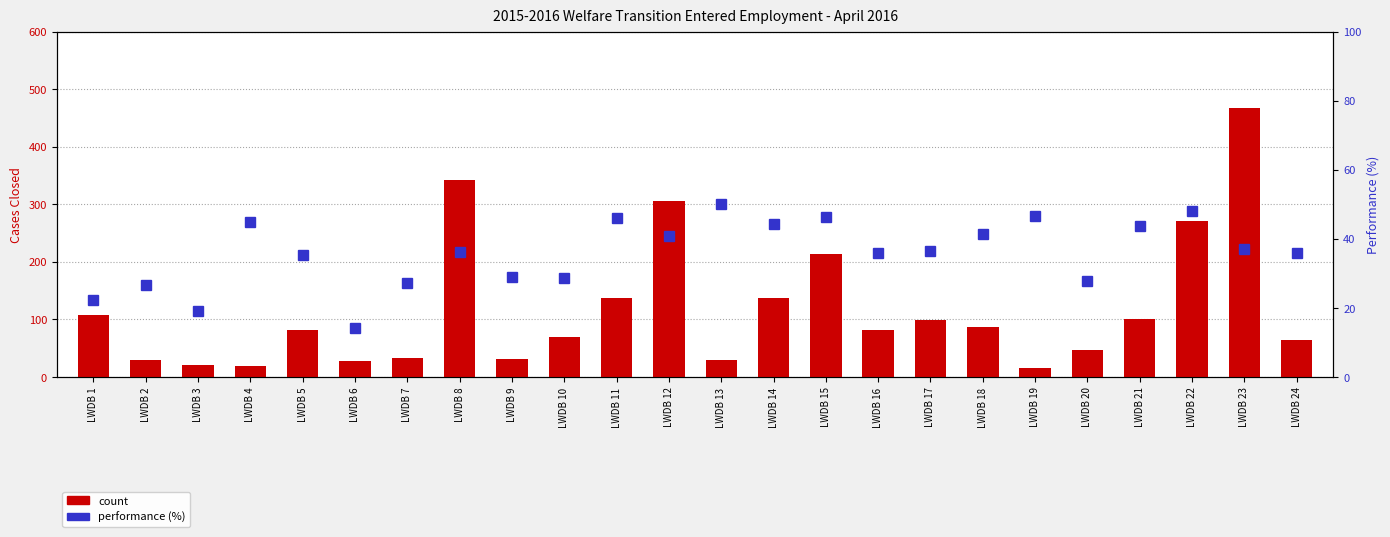

At which label does performance (%) reach its peak?

LWDB 13